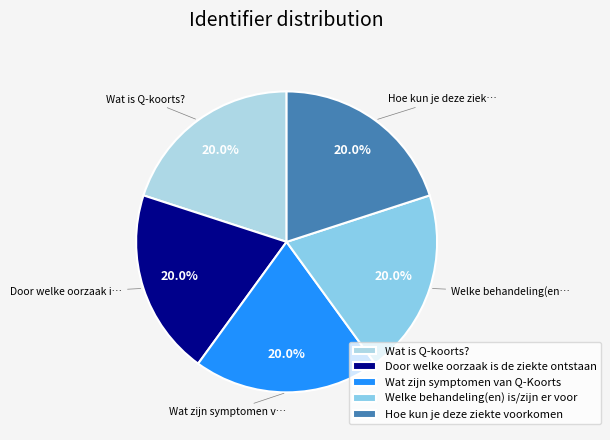

Does Welke behandeling(en) is/zijn er voor represent more than half of the total?

No